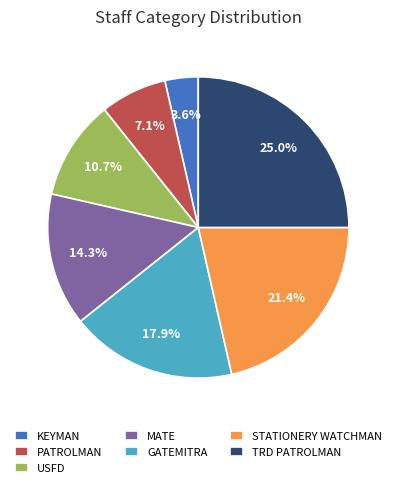

What is the smallest slice in the pie chart?

KEYMAN